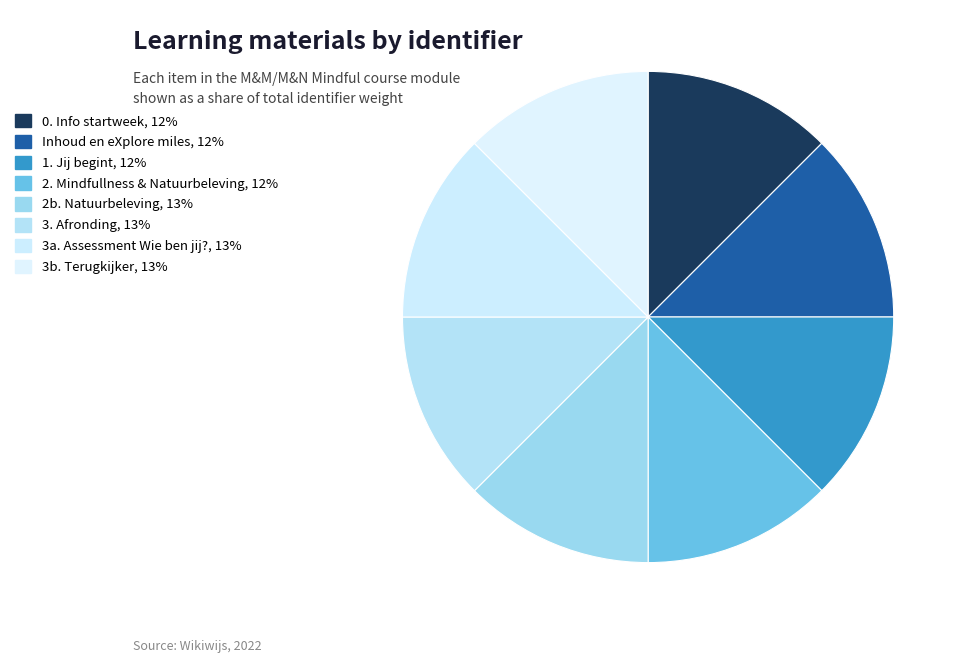

Which slice is the largest?

3b. Terugkijker